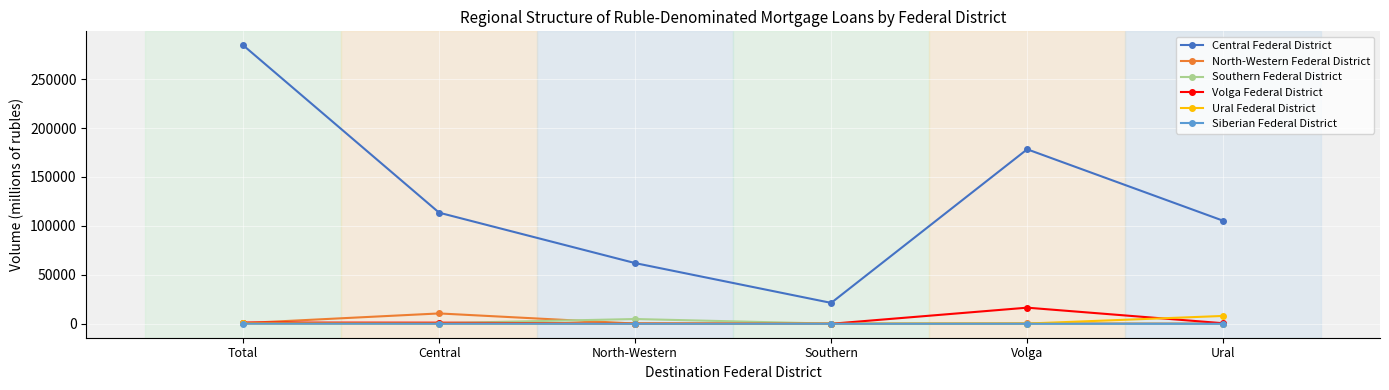

At which category does North-Western Federal District reach its first local peak?

Central